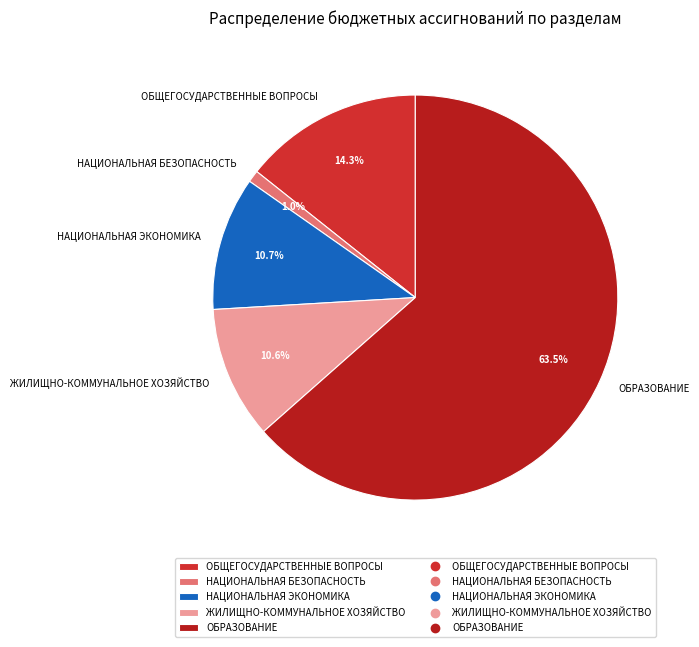

Count the number of slices in the pie.

5